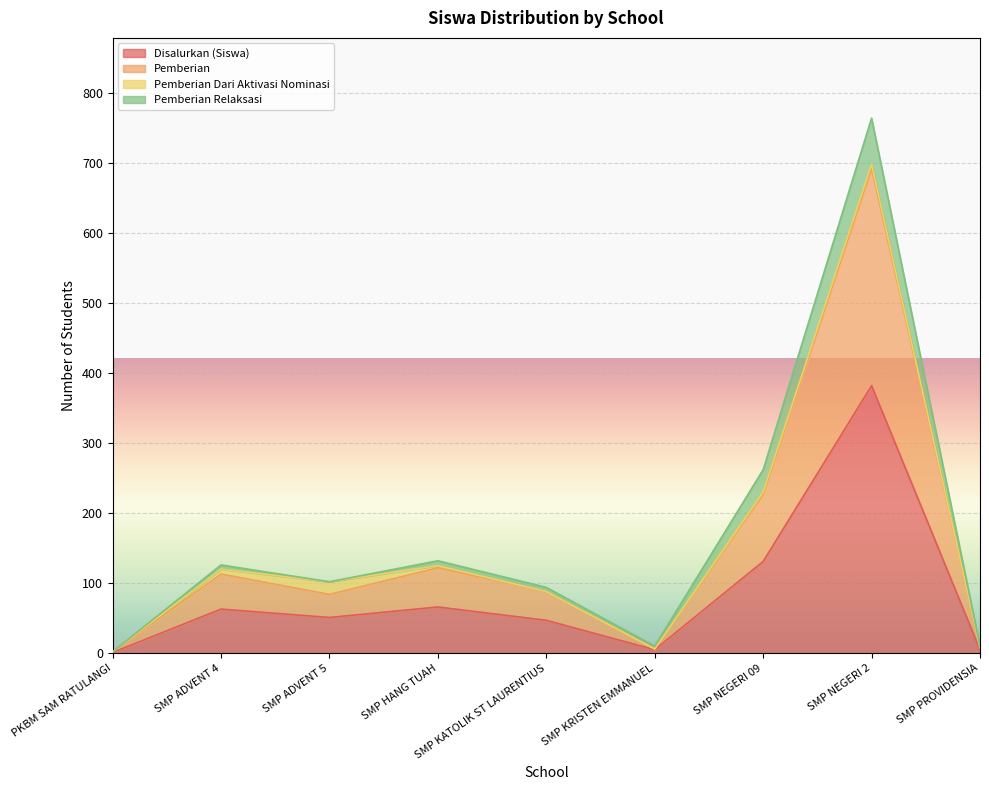

Where is Disalurkan (Siswa) nearest to the value 191?

SMP NEGERI 09